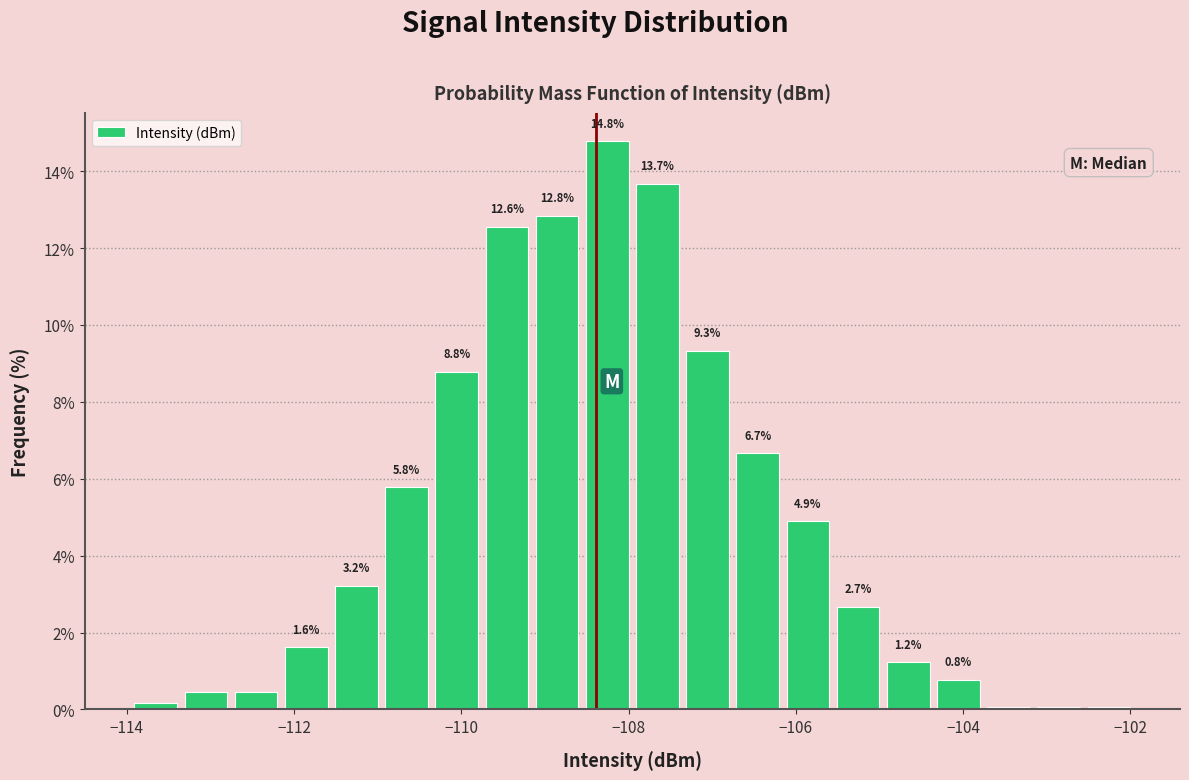

Around what value on the x-axis is the tallest bar? Give the approximate position of its centre, as read against the axis.

-108.2